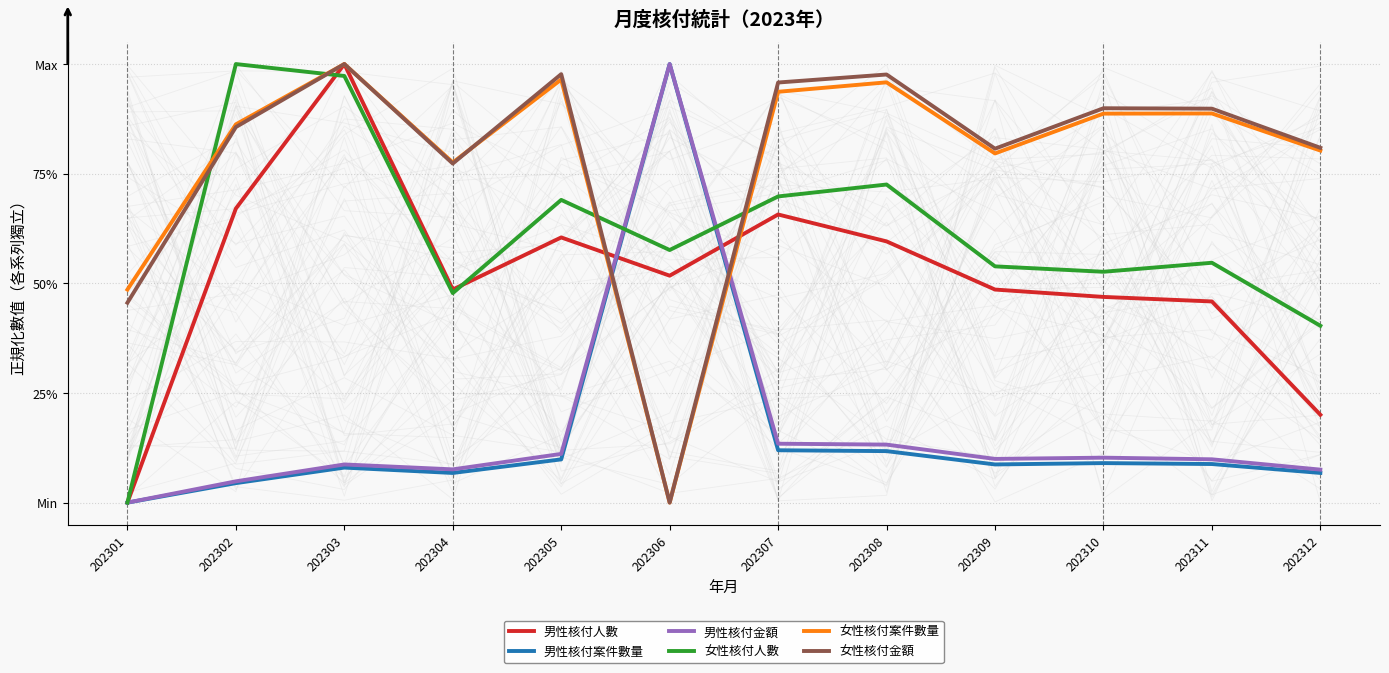

Is it true that 女性核付金額 equals 0.5 at 202304?

False